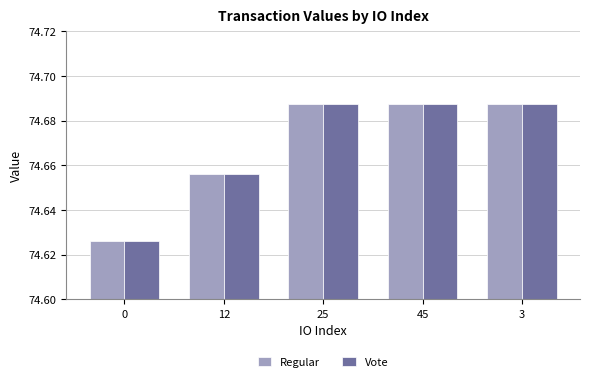

At how many categories does at least one series exceed 74?

5